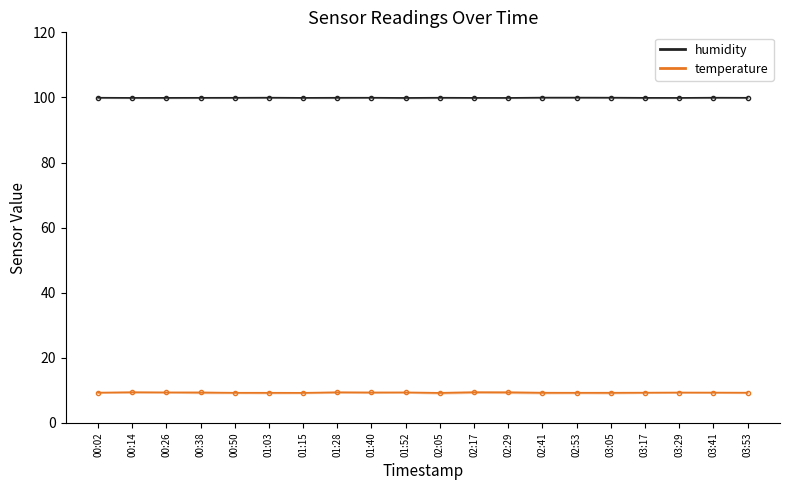

What is the label of the 7th point from the right?

02:41